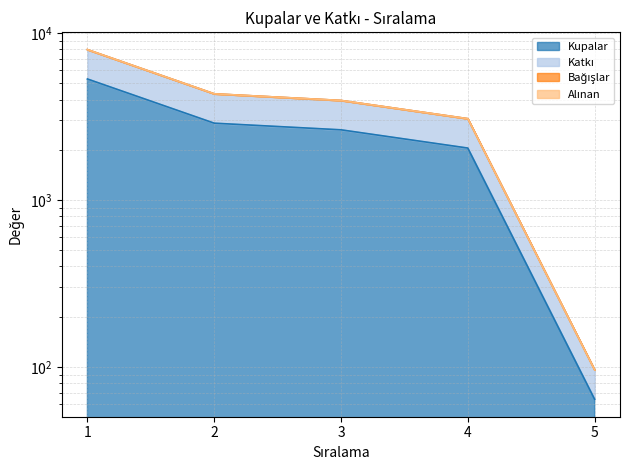

Reading right to left, transcribe all the data shown in this chart.

Kupalar: 5=64	4=2048	3=2634	2=2887	1=5312
Katkı: 5=96	4=3072	3=3951	2=4330	1=7968